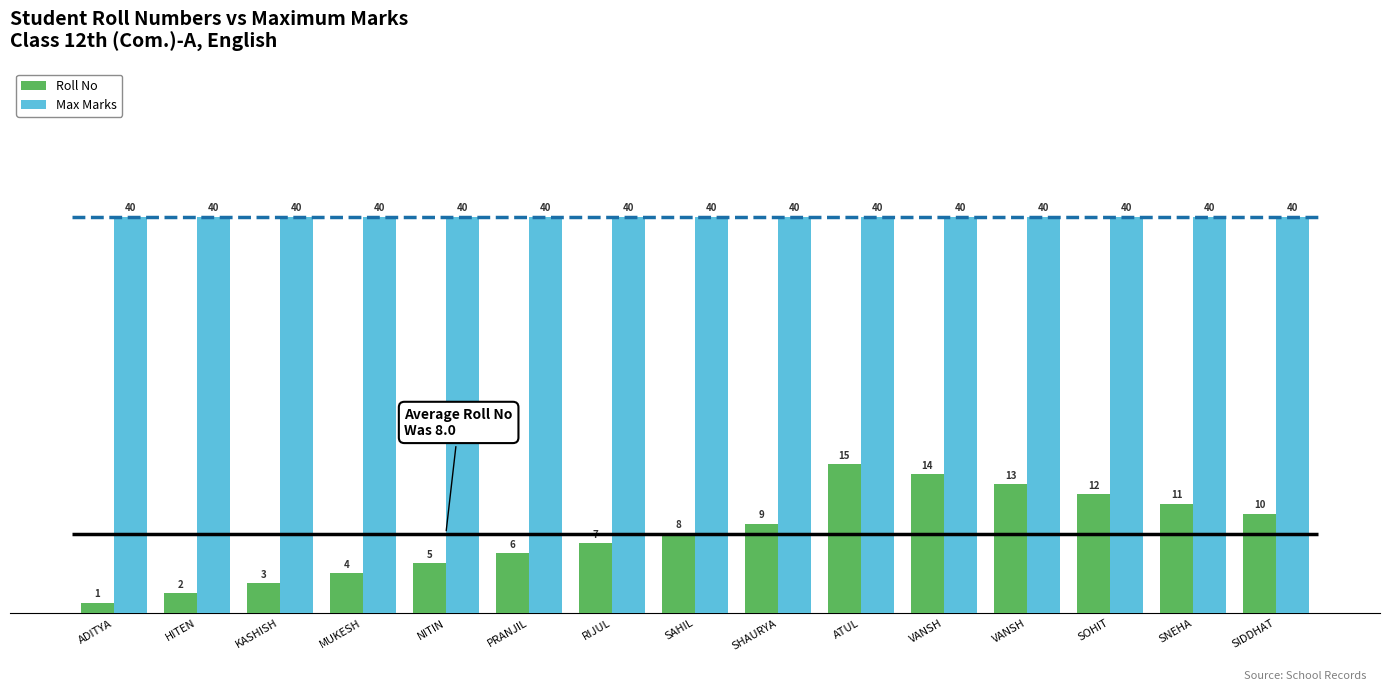

At how many categories does at least one series exceed 2?

15